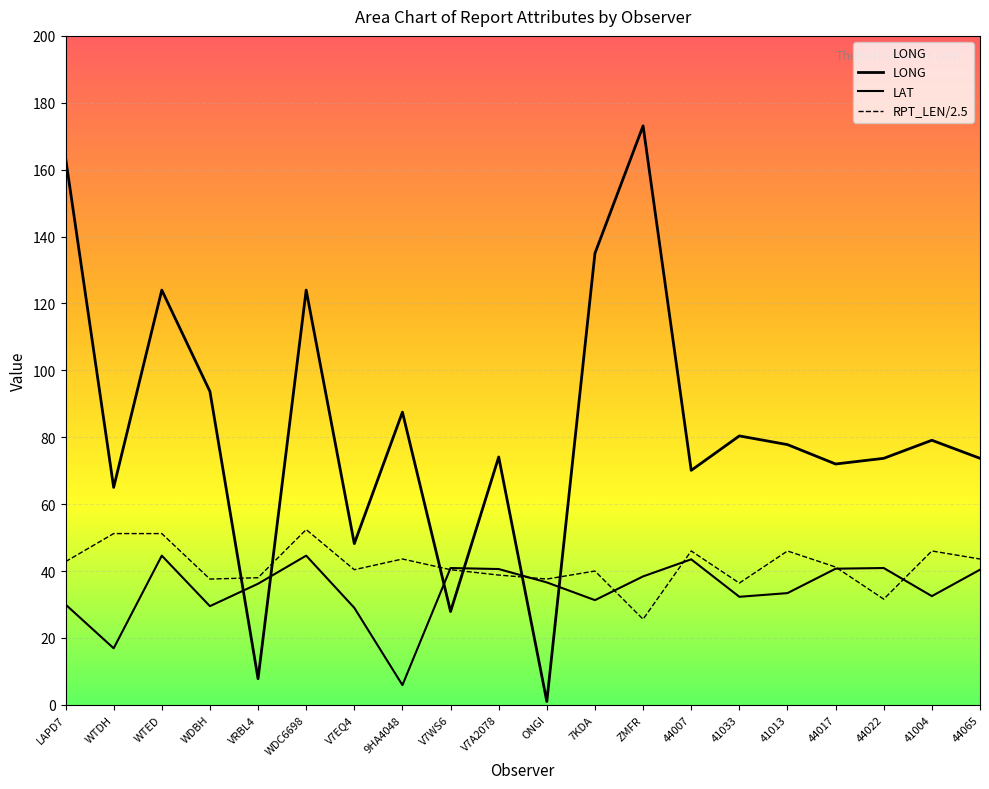

What is the maximum value shown in the chart?

173.1